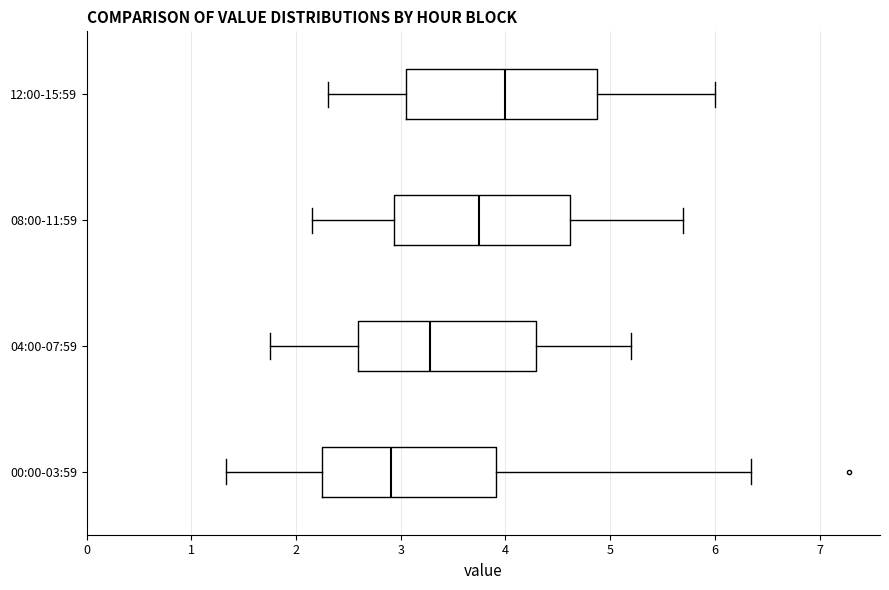

Which box's median line is the furthest to the left?

00:00-03:59